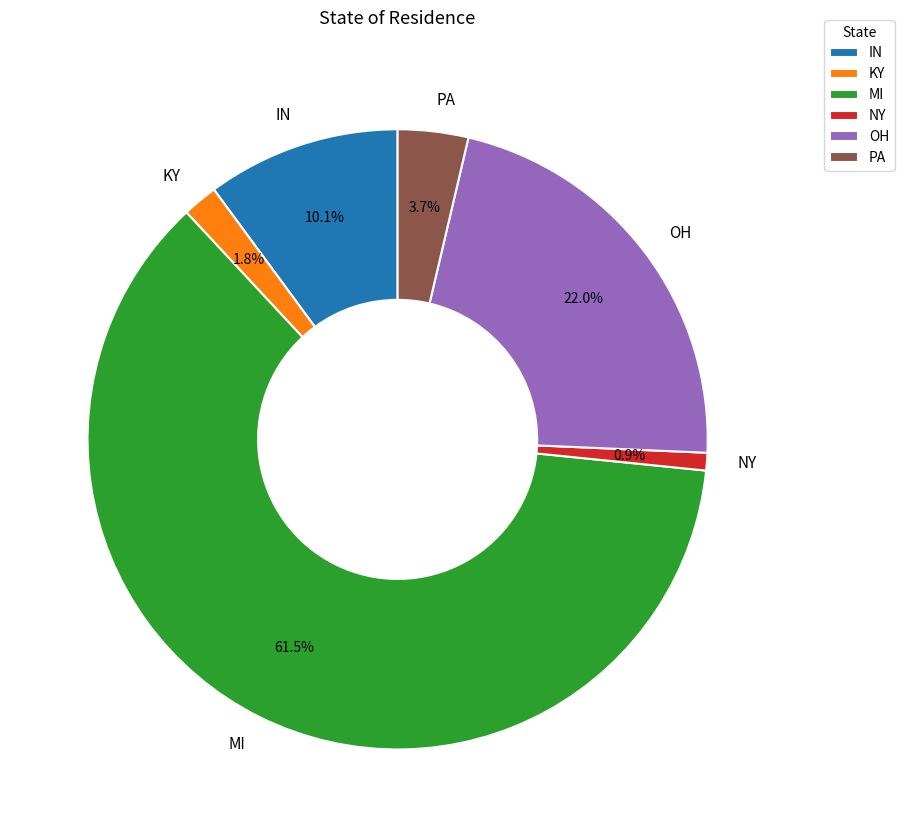

Which slice is the largest?

MI